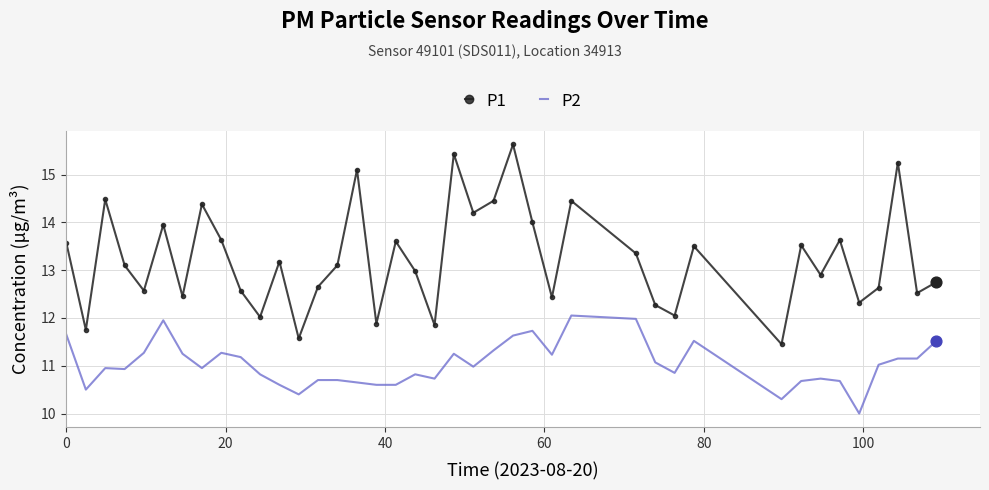

Which series has the largest total across all categories?

P1